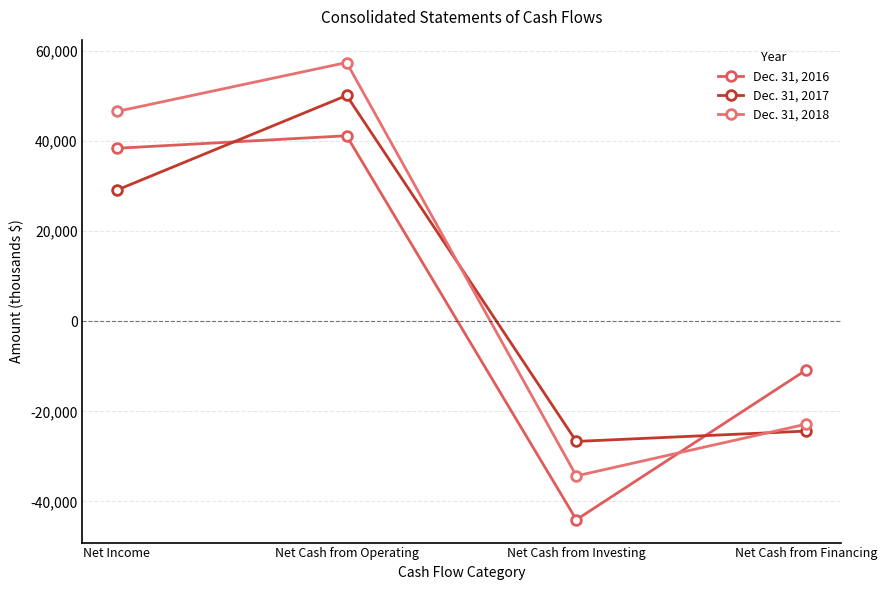

What is the sum of the Dec. 31, 2017 values at Net Income and Net Cash from Operating?

79266